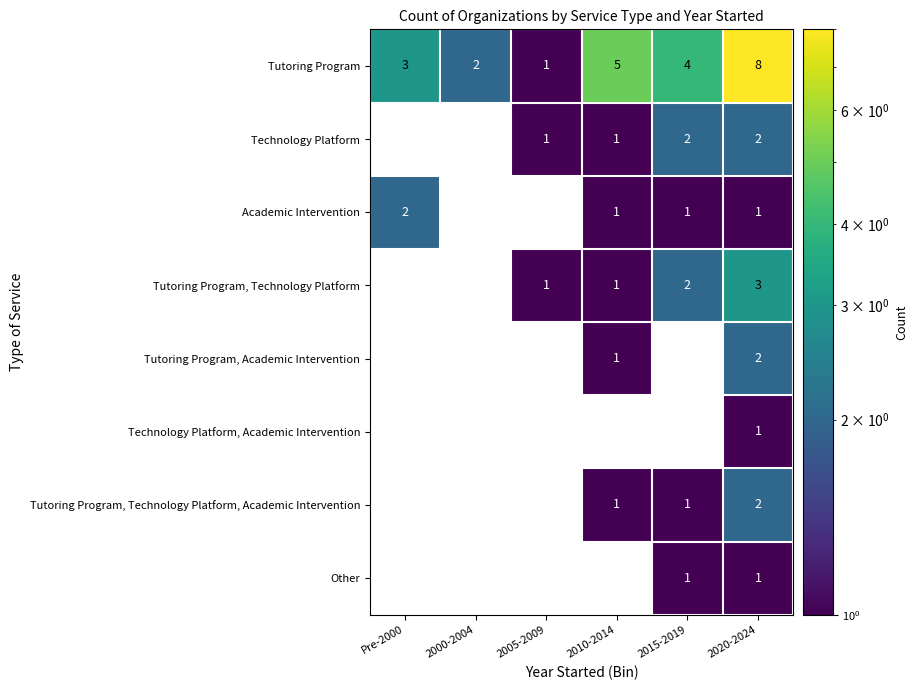

At how many categories does at least one series exceed 4?

2